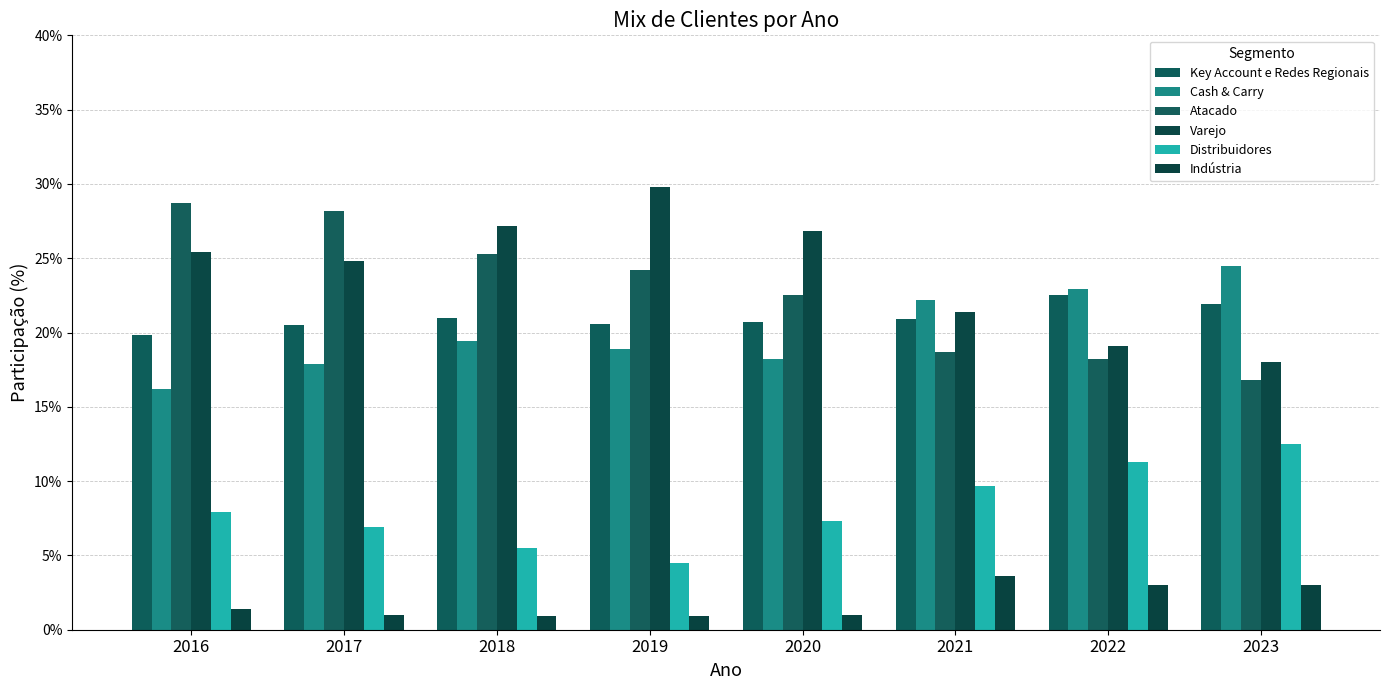

Which category has the lowest value across all series?

2018